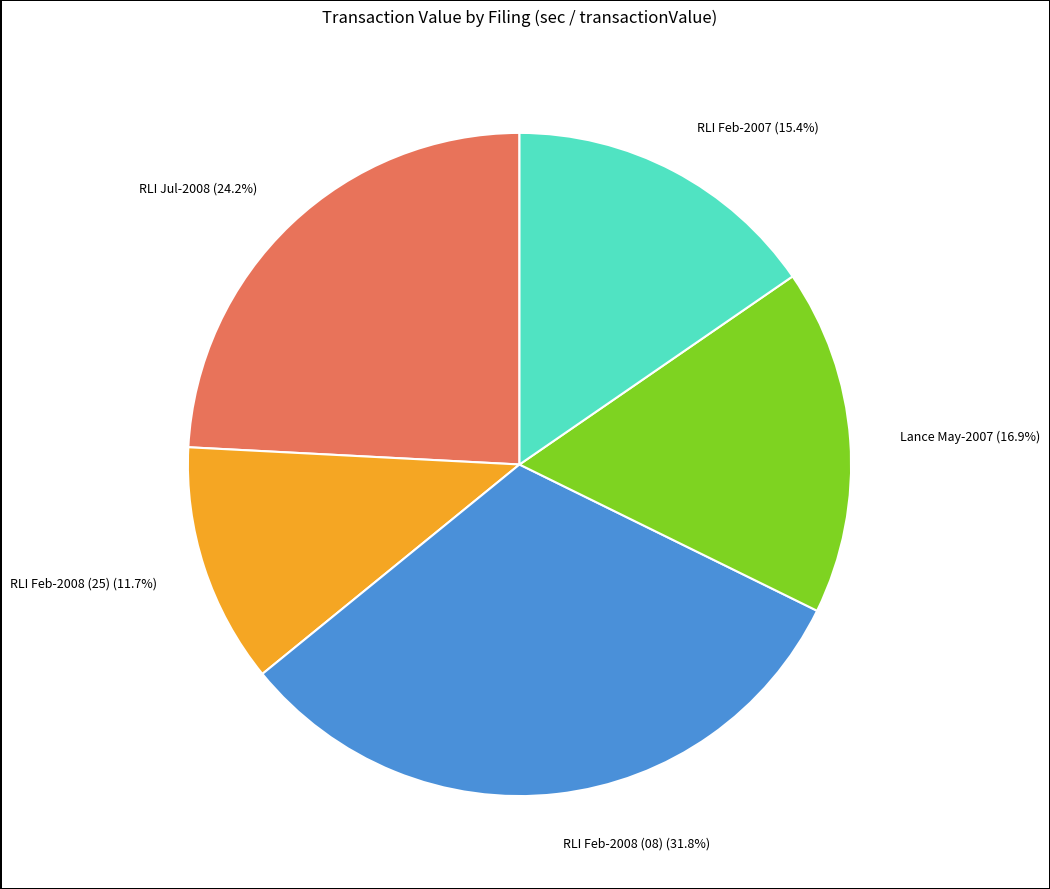

Is there any slice that represents more than half of the pie?

No